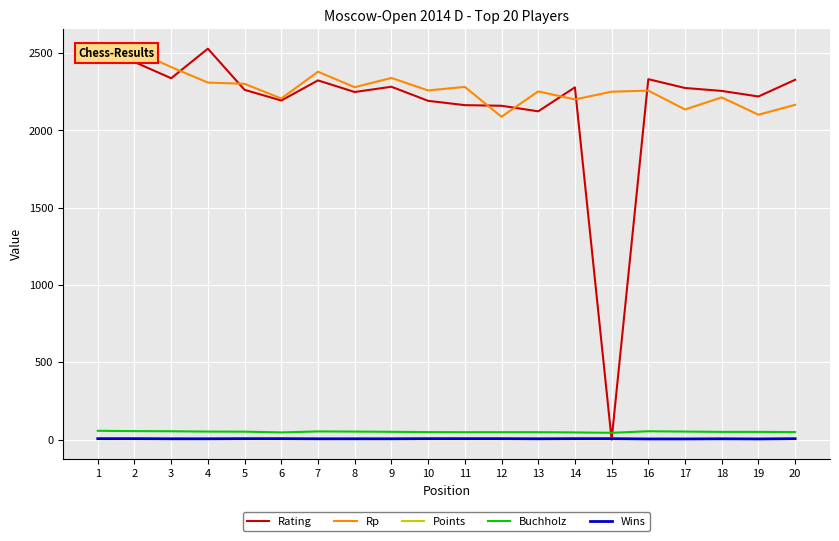

At how many categories does at least one series exceed 2469?

3